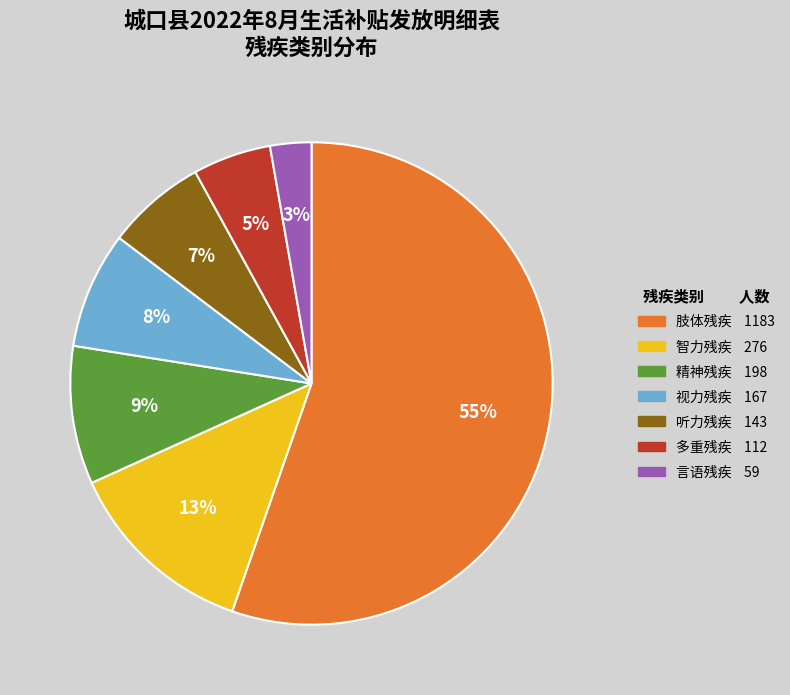

Which has a higher value, 精神残疾 or 多重残疾?

精神残疾